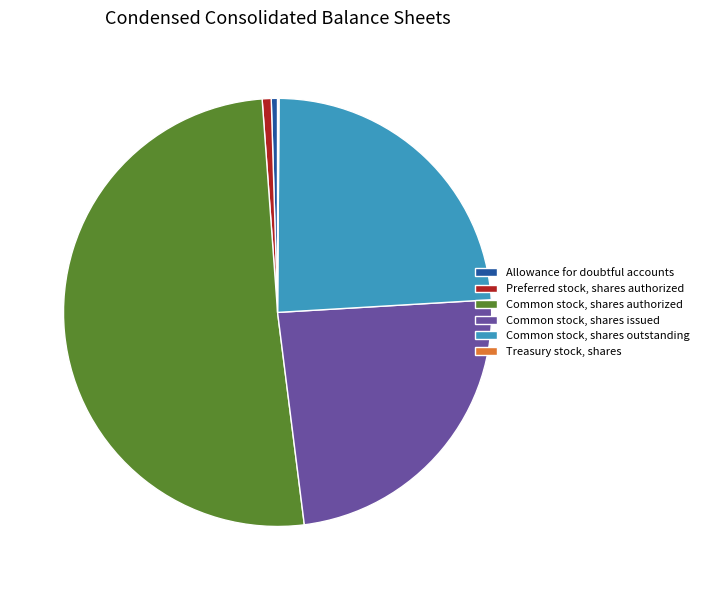

Which slice is the largest?

Common stock, shares authorized